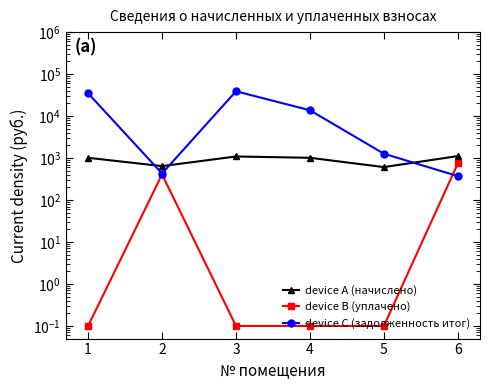

Where does the device C (задолженность итог) series first go above 13762?

1